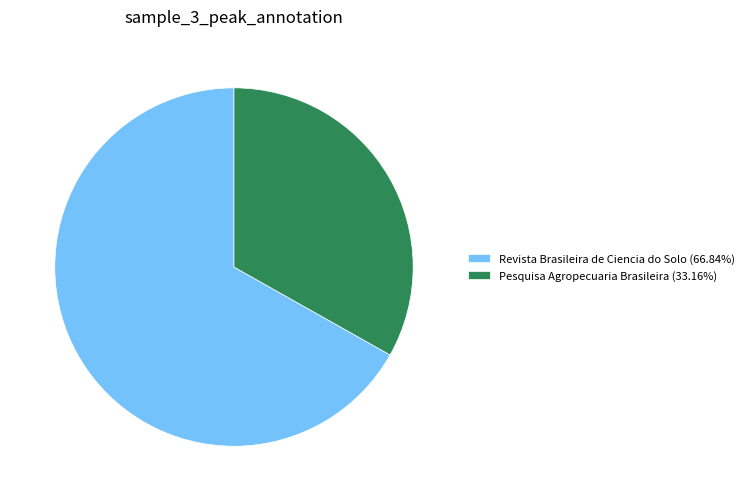

Combined, do Revista Brasileira de Ciencia do Solo (66.84%) and Pesquisa Agropecuaria Brasileira (33.16%) account for over 50%?

Yes